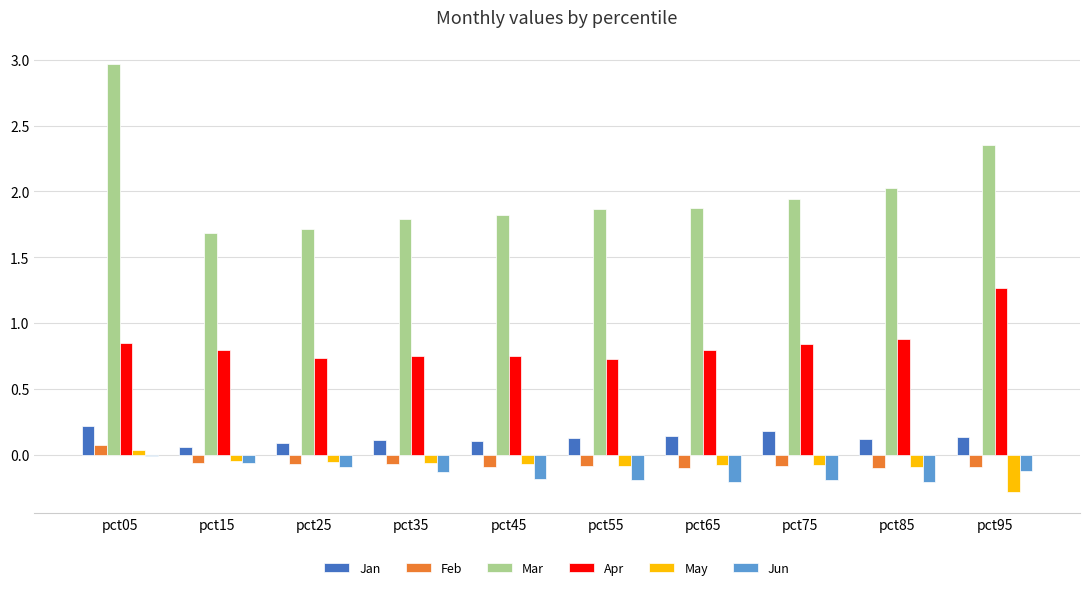

The Jun series shows -0.2 at pct45. True or false?

True